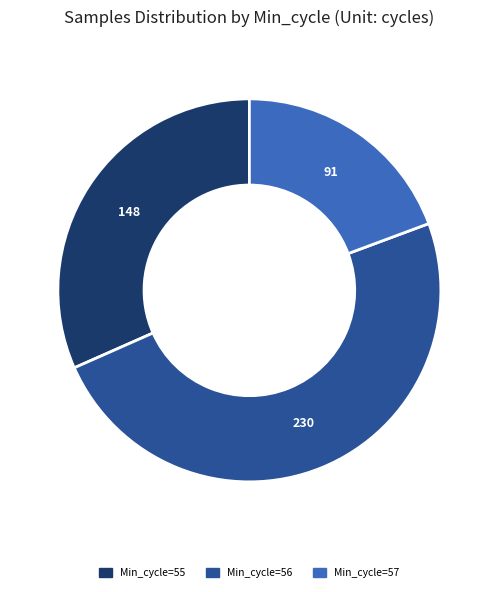

Is there a majority slice in this chart?

No